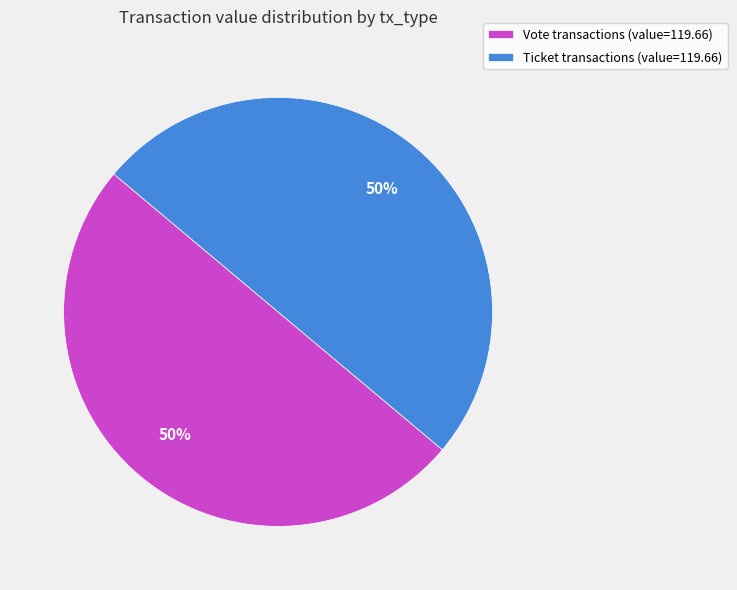

True or false: Ticket transactions (value=119.66) accounts for 50% of the total.

True